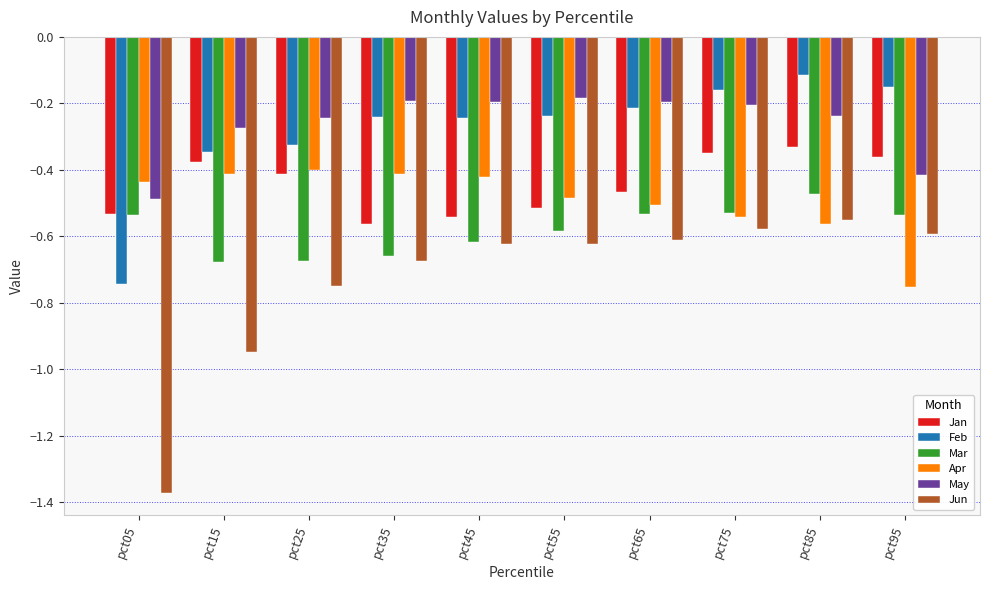

What is the total value across all series at pct45?

-2.6